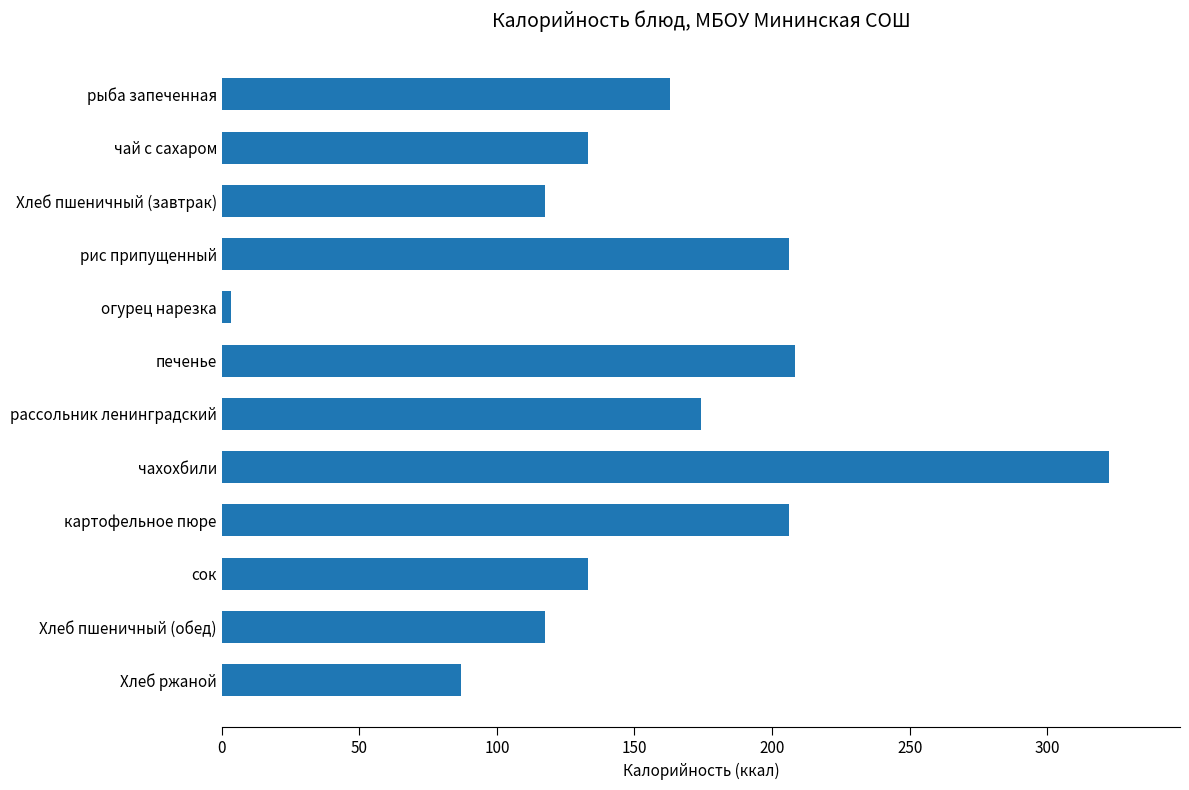

Does the chart contain any negative values?

No